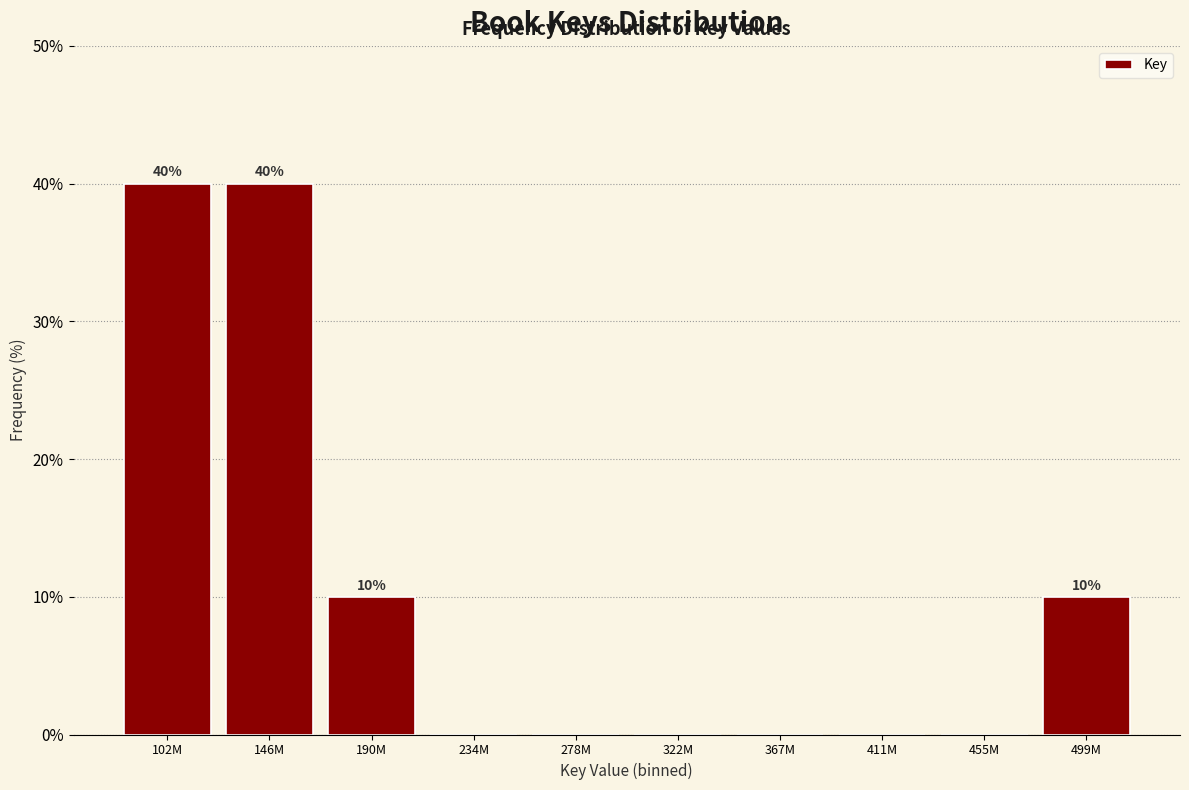

Reading left to right, what are all the values shown in this chart?

102M=40	146M=40	190M=10	234M=0	278M=0	322M=0	367M=0	411M=0	455M=0	499M=10